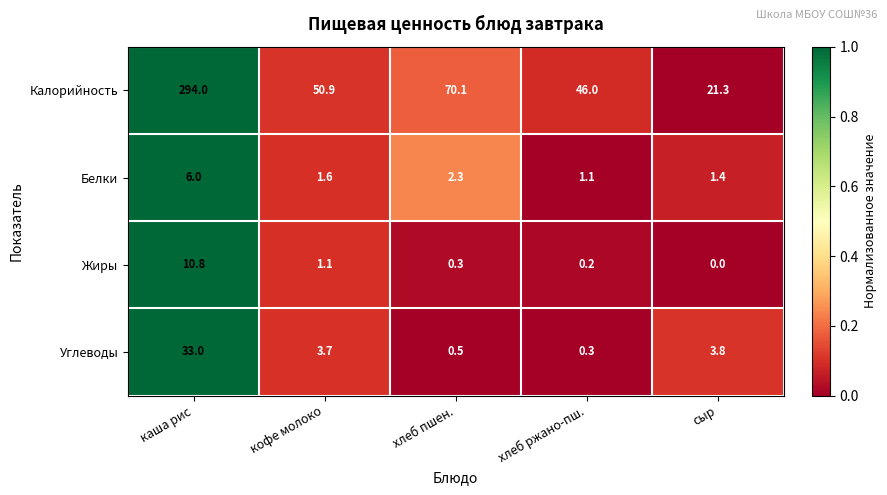

How many distinct data groups are displayed?

4